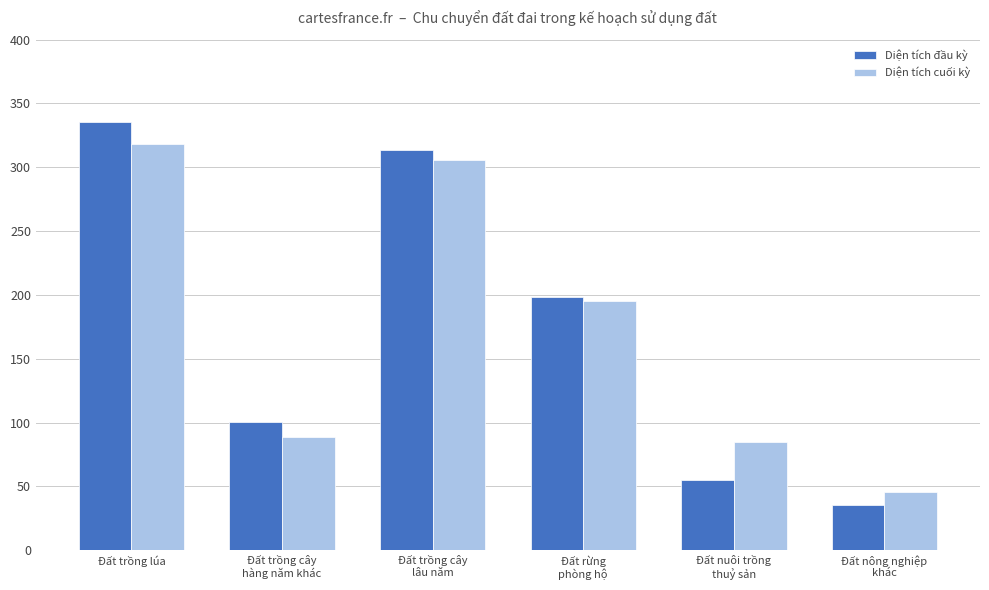

How many groups of bars are there?

6